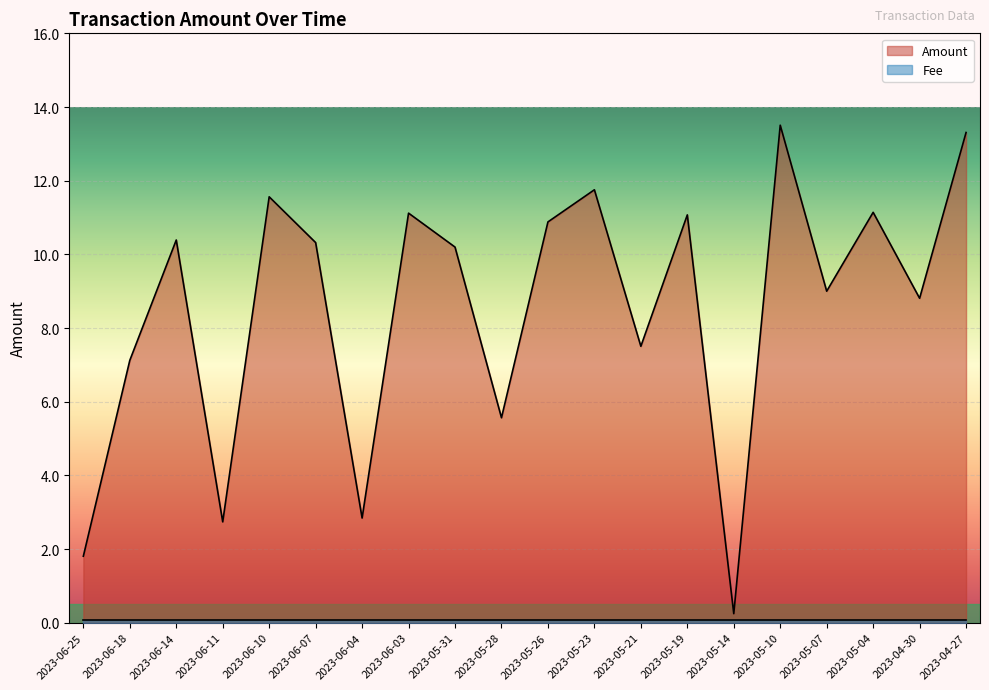

The value at 2023-06-14 is 10.4. True or false?

True